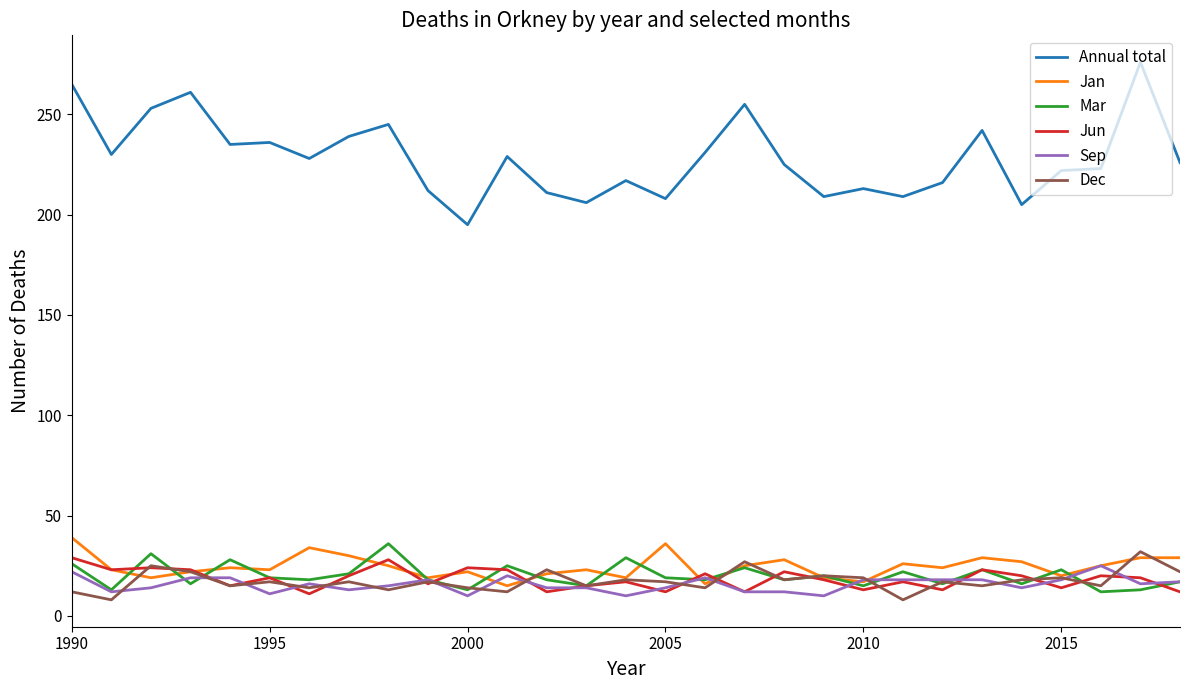

Which series ends up on top after the final intersection of Jan and Sep?

Jan